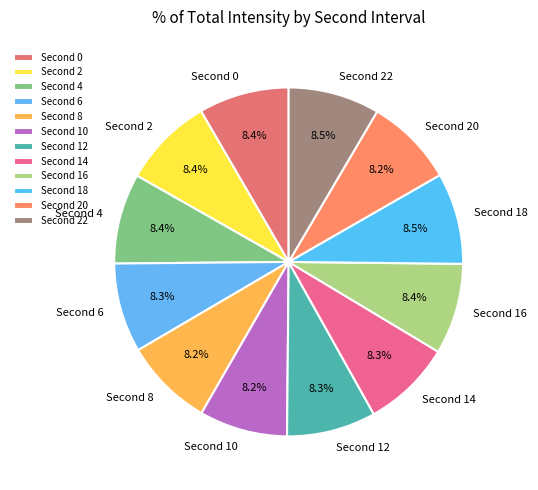

How many segments does this pie chart have?

12